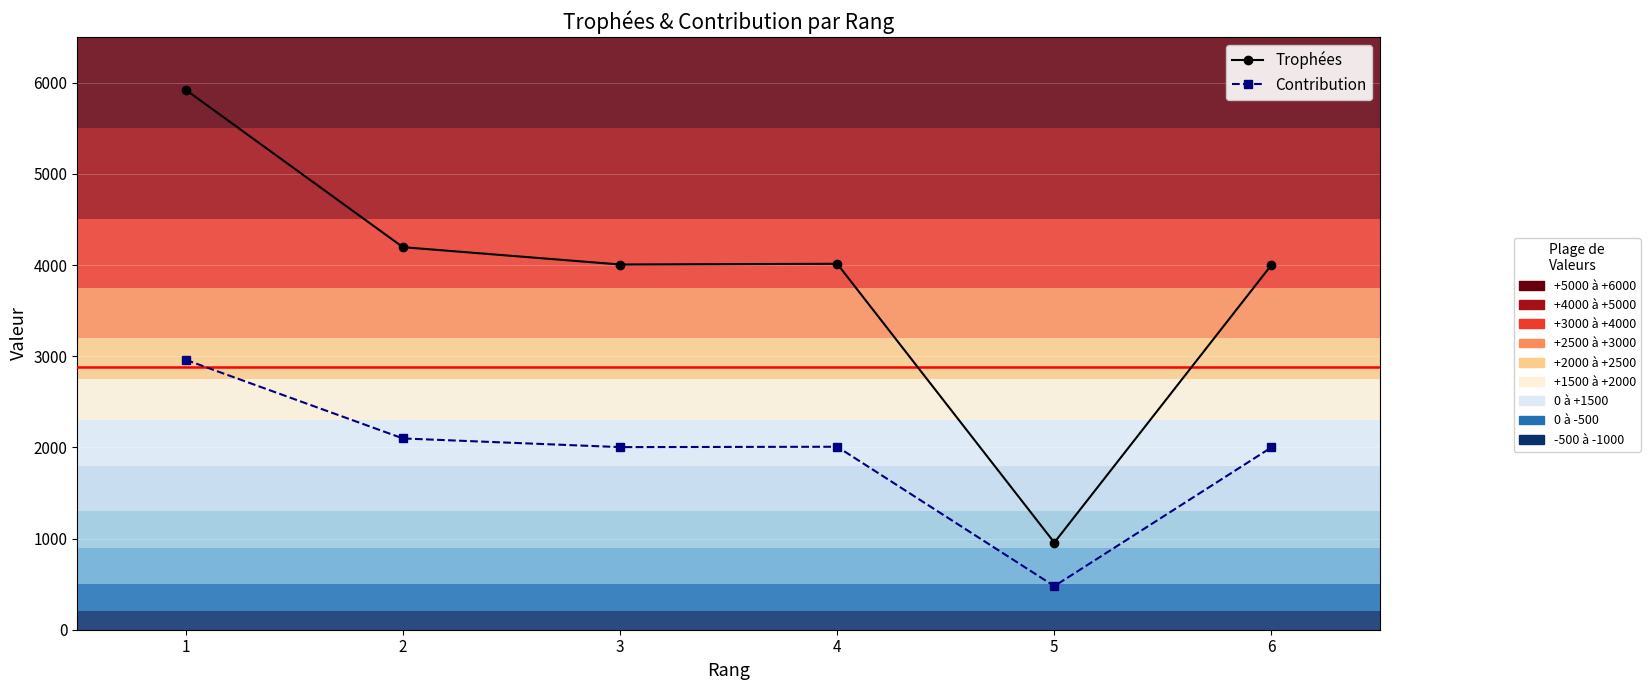

Rank the series by their average value, from lowest to highest.

Contribution, Trophées